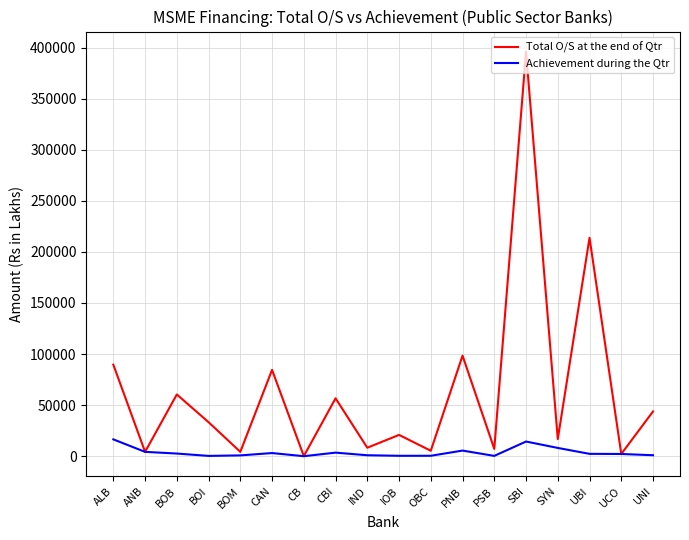

Rank the series by their maximum value, from lowest to highest.

Achievement during the Qtr, Total O/S at the end of Qtr